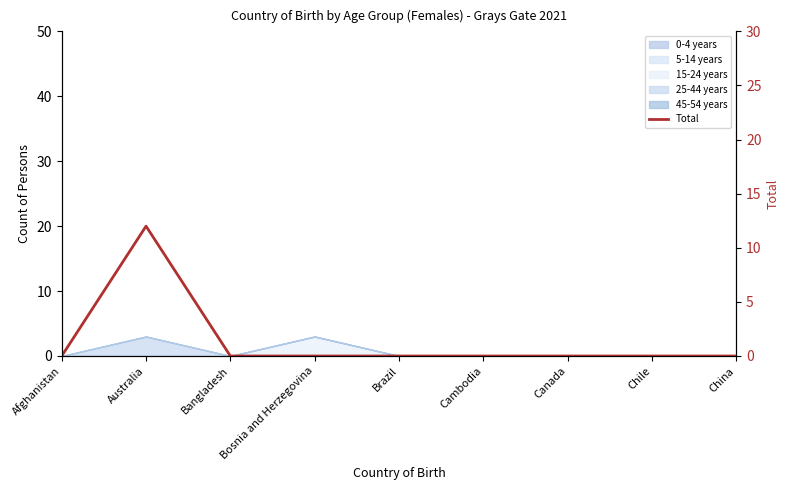

Reading right to left, transcribe all the data shown in this chart.

0	0	0	0	0	0	0	12	0